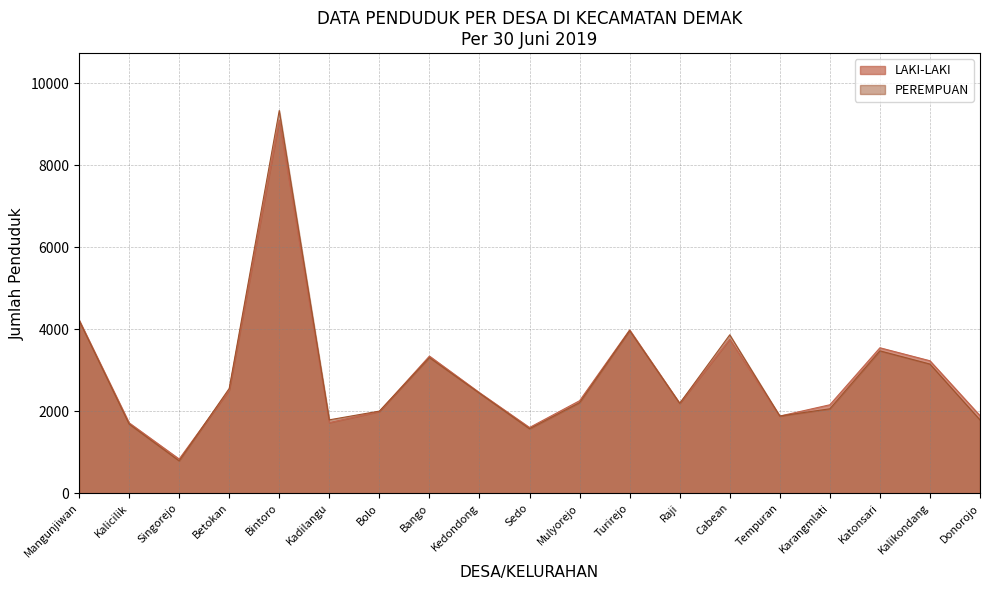

Rank the categories by LAKI-LAKI value from highest to lowest.

Bintoro, Mangunjiwan, Turirejo, Cabean, Katonsari, Bango, Kalikondang, Betokan, Kedondong, Mulyorejo, Raji, Karangmlati, Bolo, Donorojo, Tempuran, Kadilangu, Kalicilik, Sedo, Singorejo